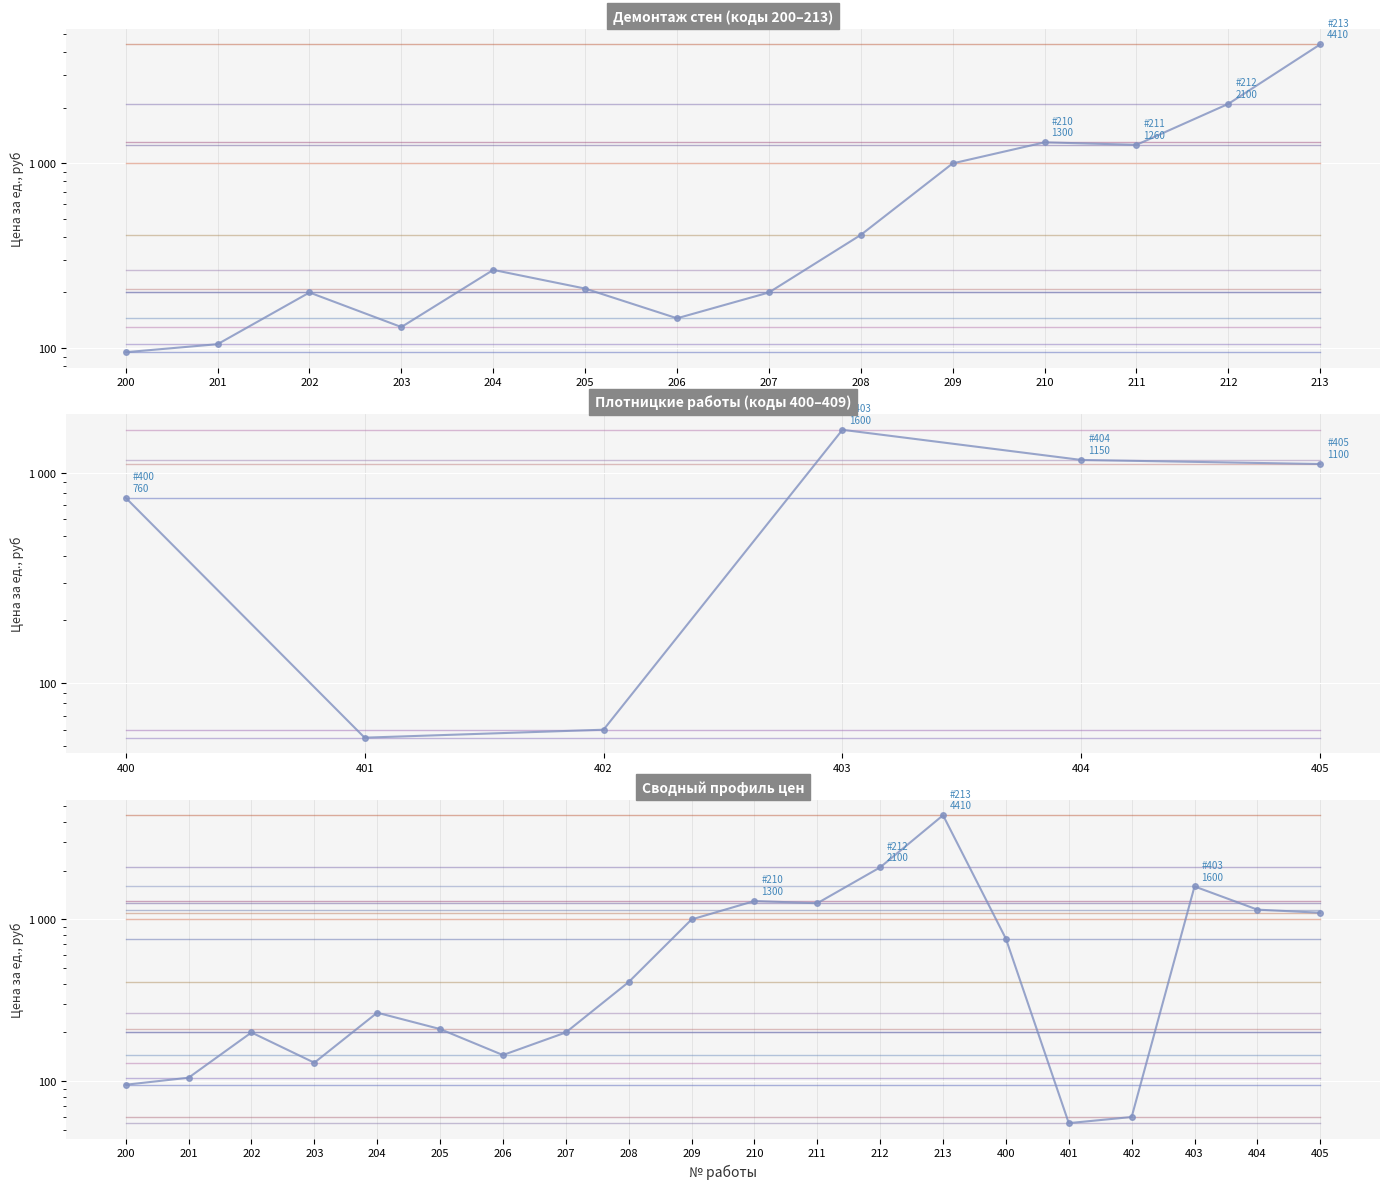

How many points are lower than both their immediate neighbors (excluding endpoints)?

4